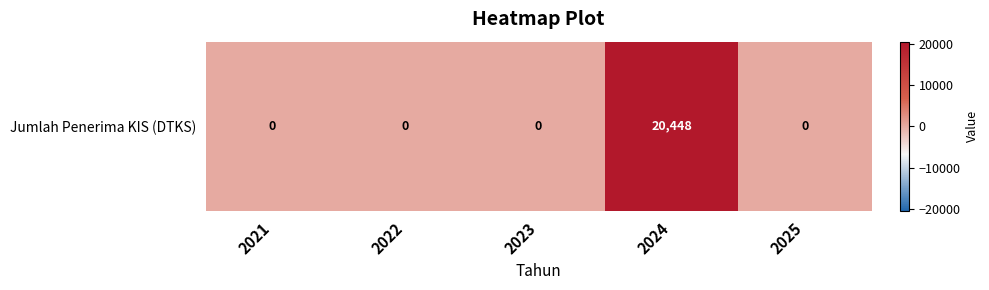

What is the change in value from 2021 to 2024?

+20448